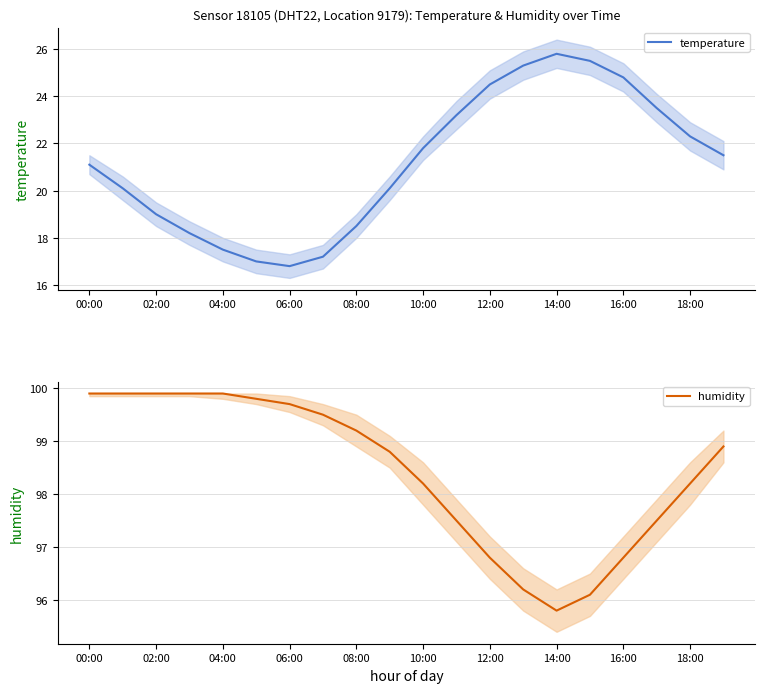

Which series has the largest total across all categories?

humidity